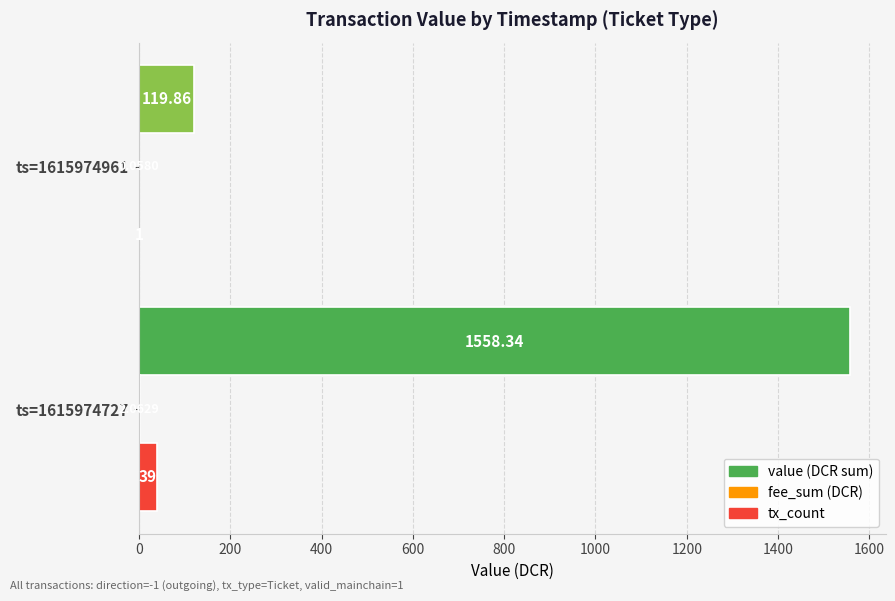

At which category is the sum across all series the highest?

ts=1615974727